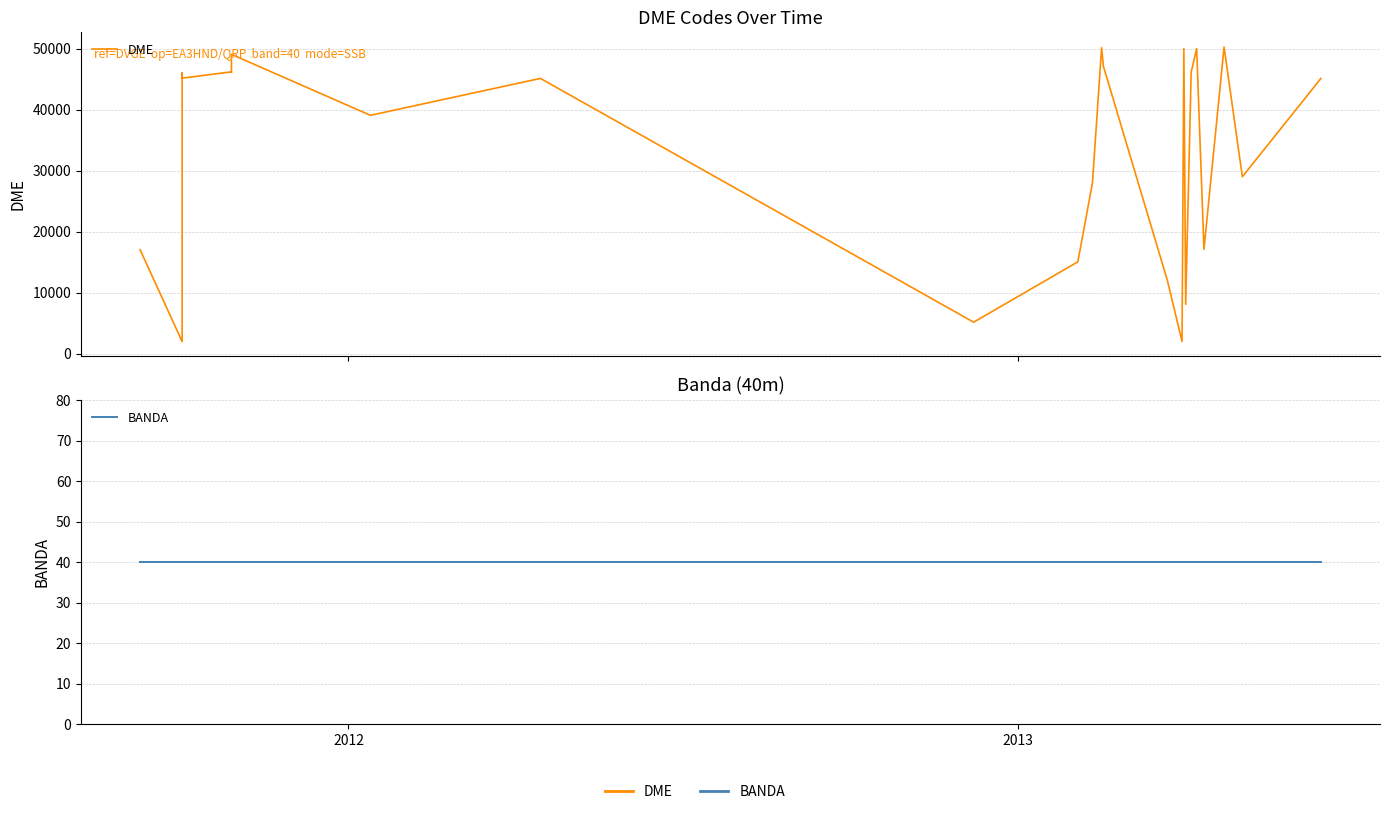

Is this an area chart (filled region under the line)?

No